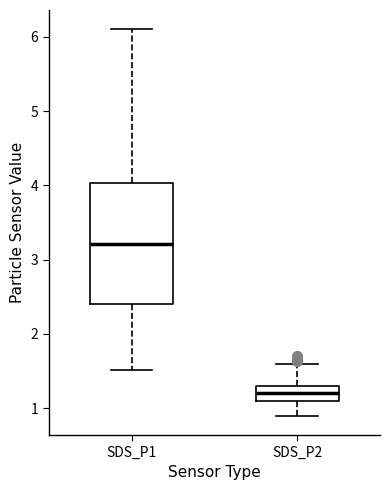

Which box is the tallest, from its lower edge to its upper edge?

SDS_P1